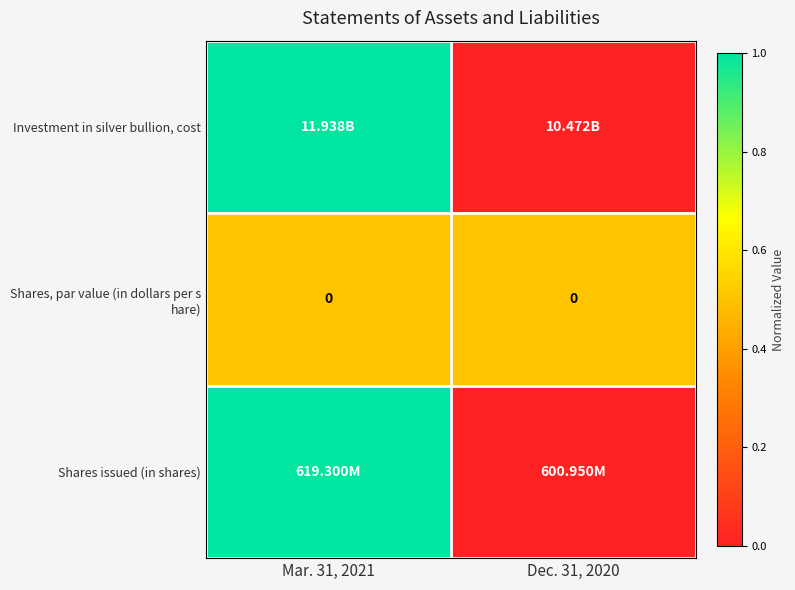

Between Dec. 31, 2020 and Mar. 31, 2021, which is larger?

Mar. 31, 2021